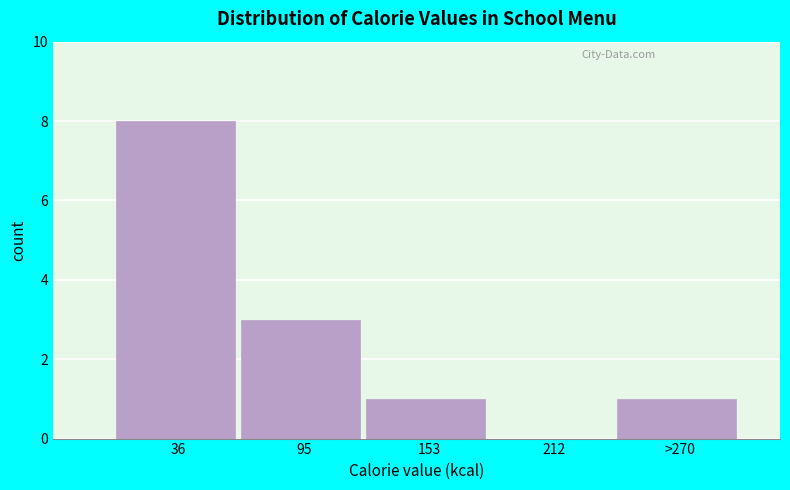

Reading right to left, transcribe all the data shown in this chart.

>270=1	212=0	153=1	95=3	36=8